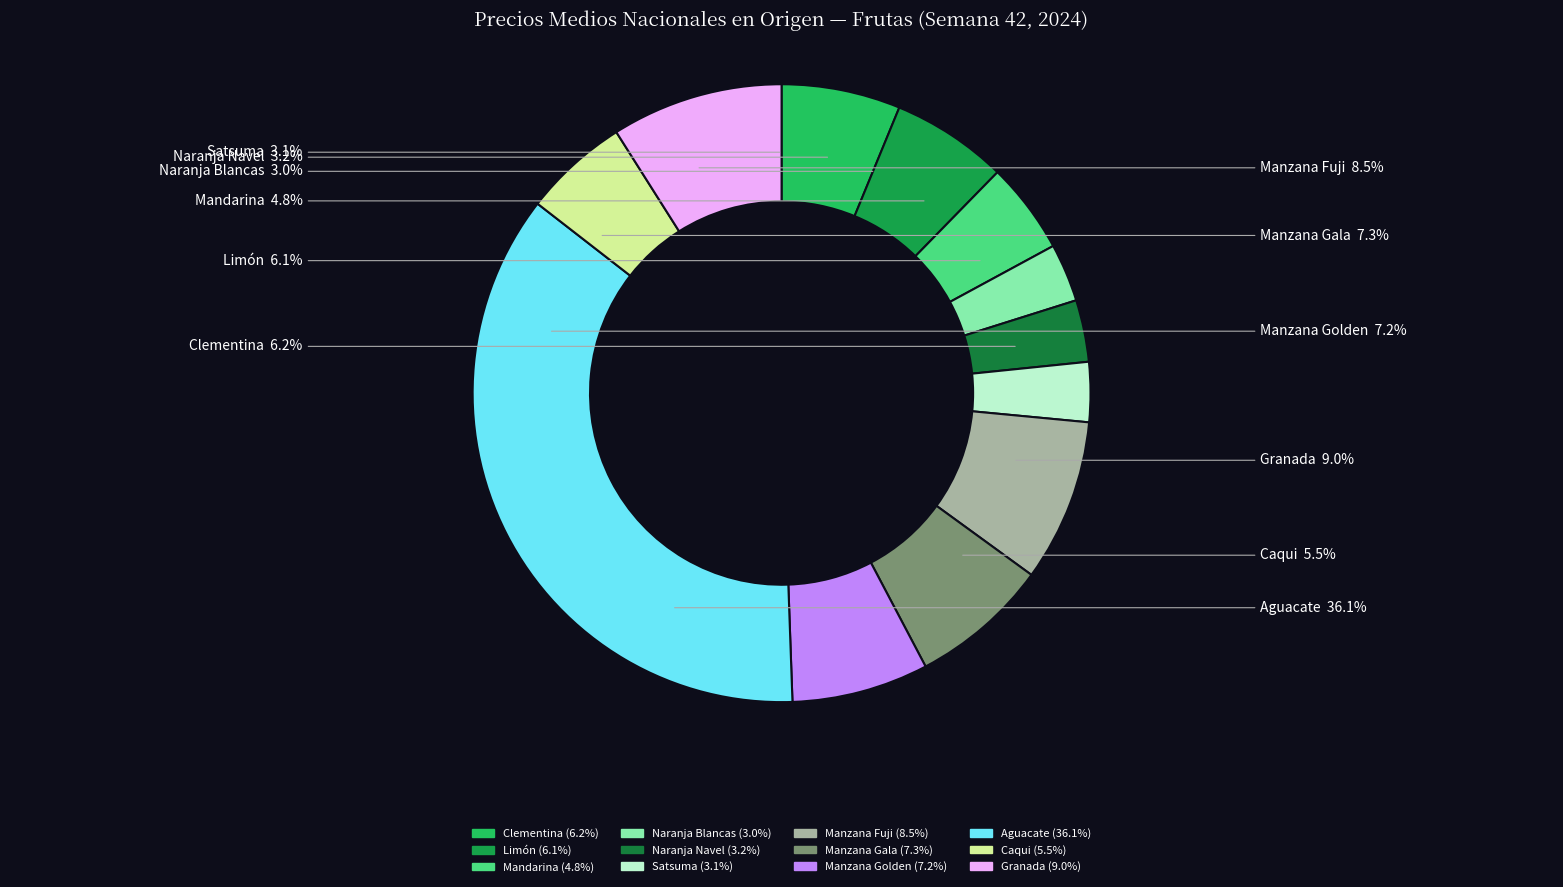

The Limón slice represents 6% of the pie. True or false?

True